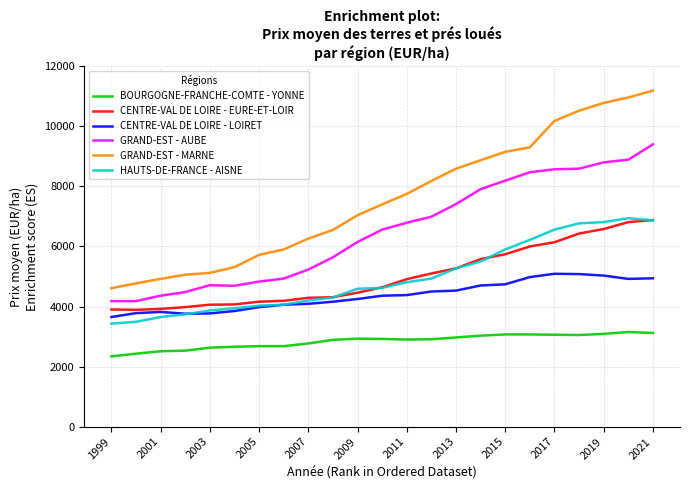

Which series has the largest range (max minus min)?

GRAND-EST - MARNE